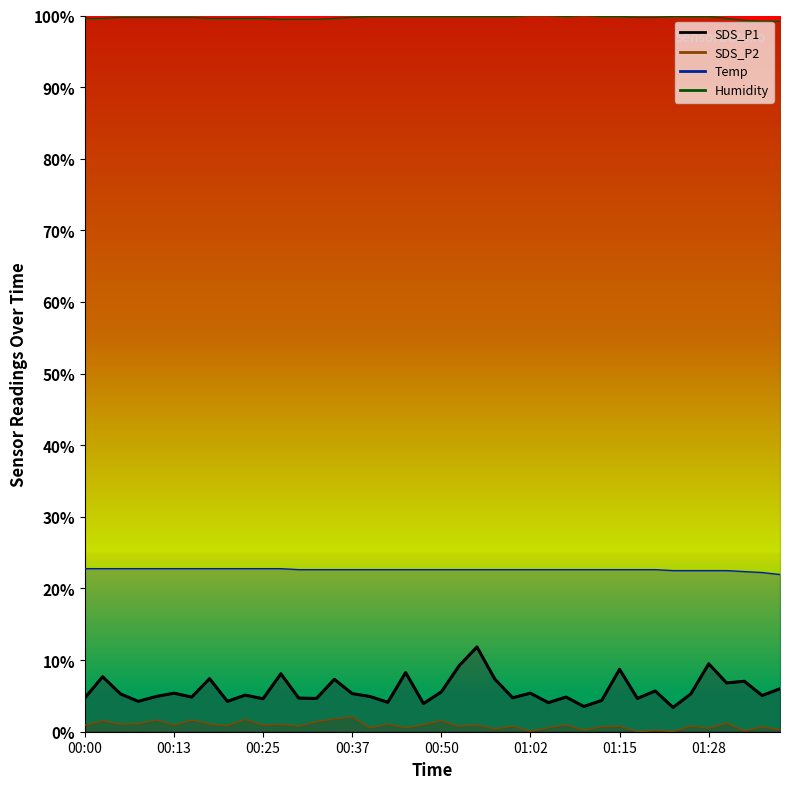

What is the difference between the highest and lowest values at 01:28?

99.4